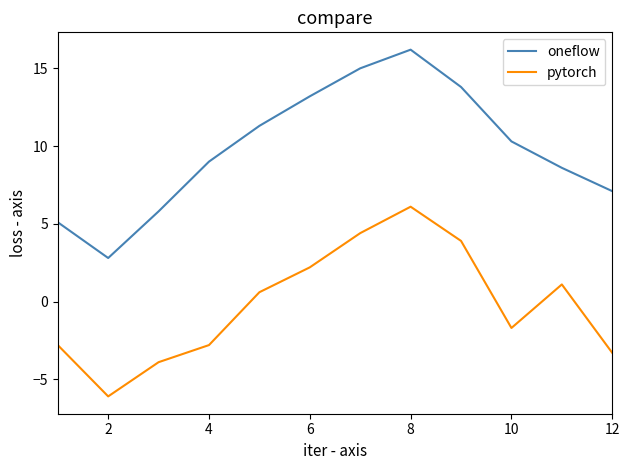

Which series has the largest range (max minus min)?

oneflow